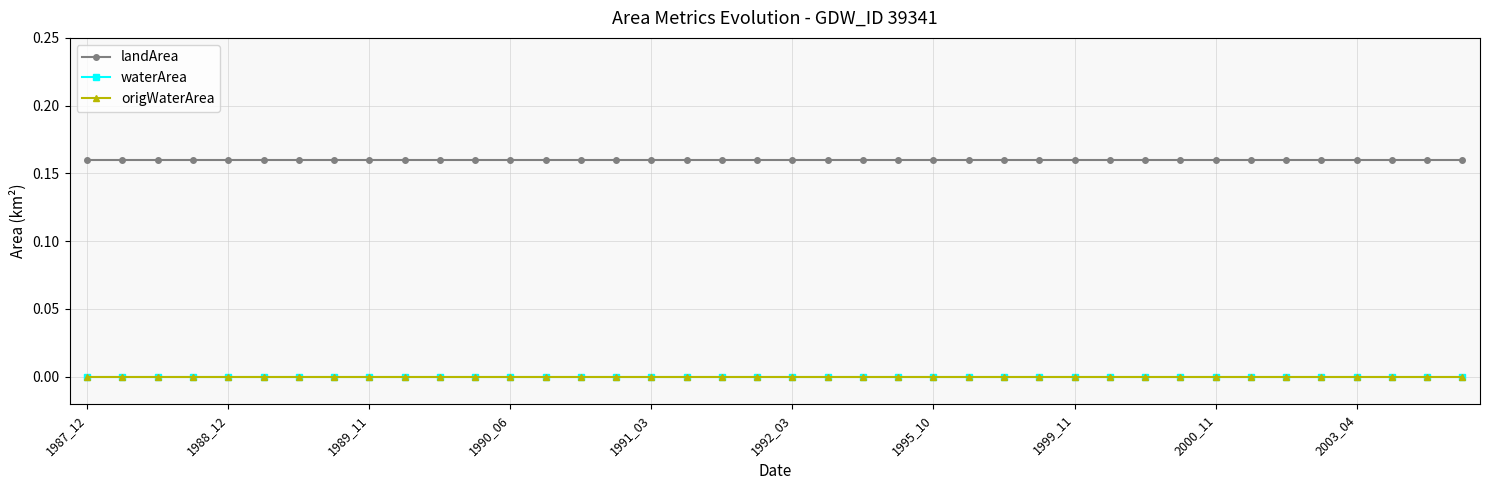

What are all the series names shown in the legend?

landArea, waterArea, origWaterArea